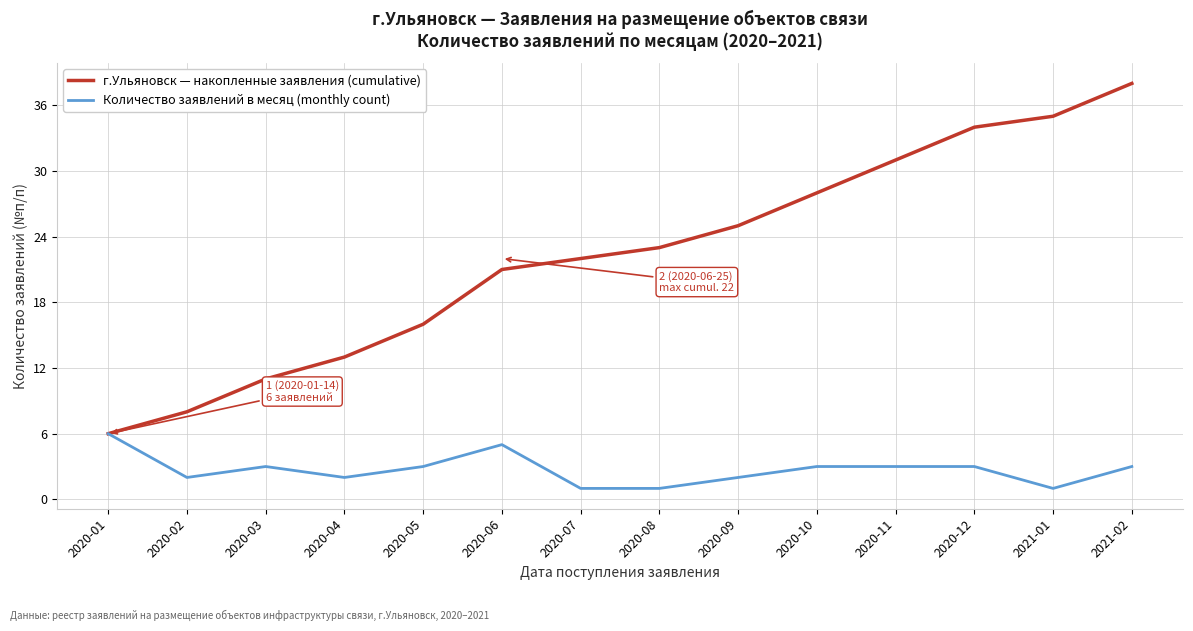

At which category does the chart reach its peak across all series?

2021-02